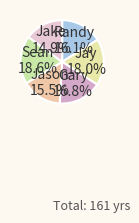

Does any single category account for the majority?

No